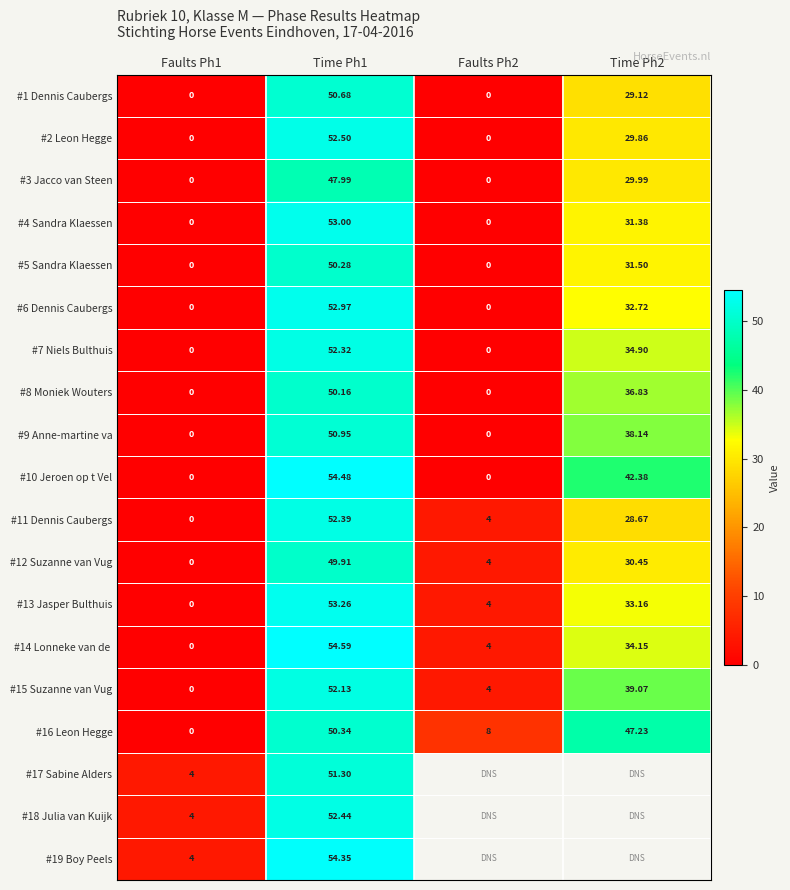

How many positive values does the #13 Jasper Bulthuis series have?

3